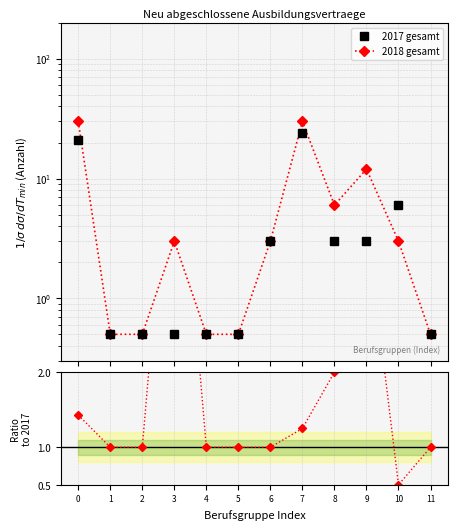

Between 1 and 8, which series saw the biggest shift?

2018 gesamt